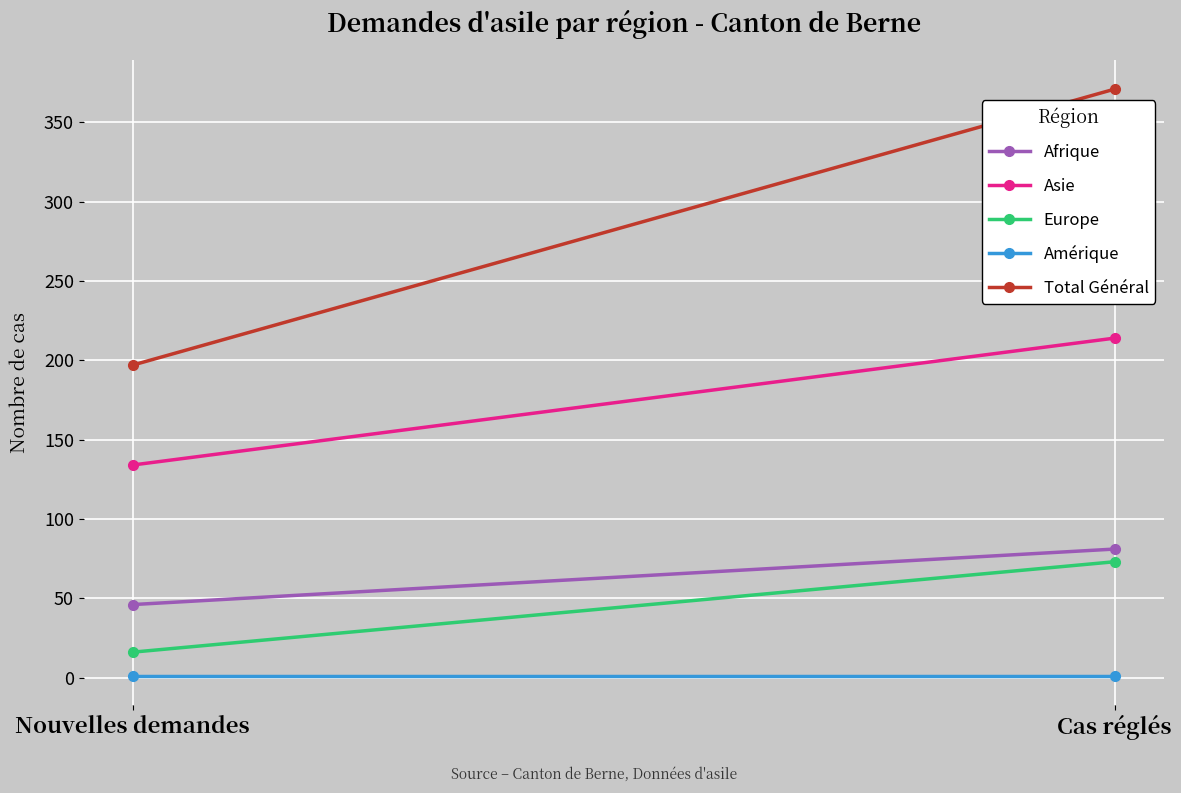

True or false: Total Général has a value of 268 at Nouvelles demandes.

False